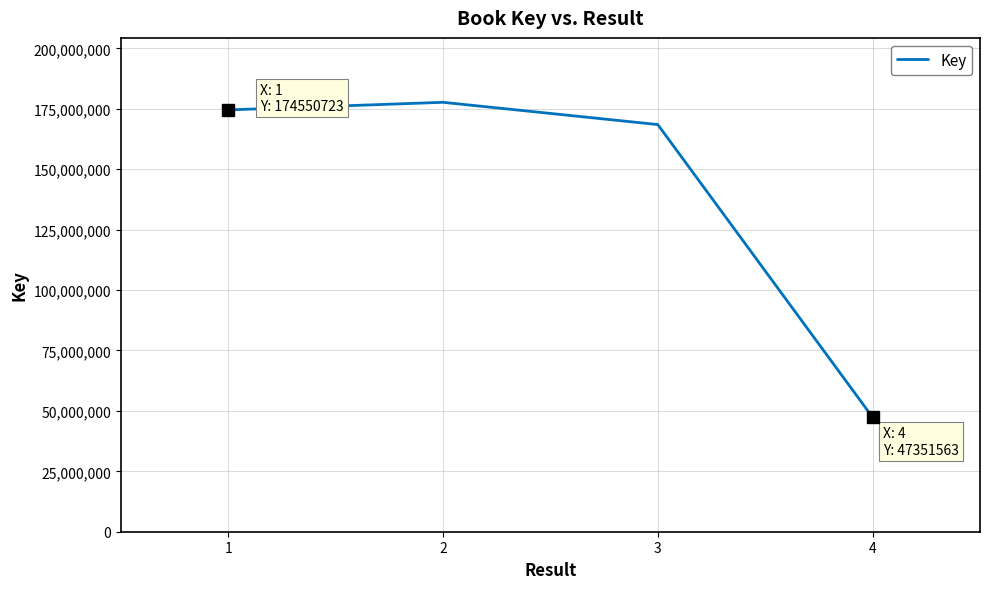

Is it true that the value at 3 is 168488454?

True